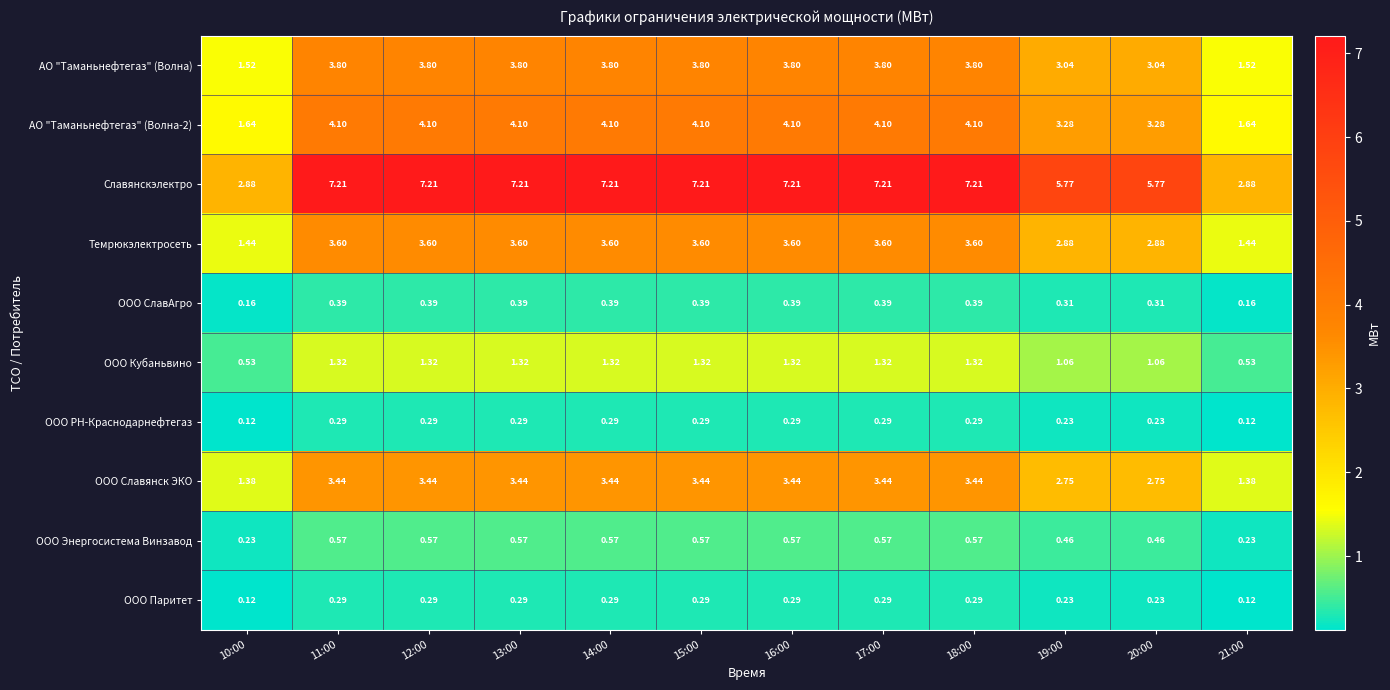

Which series has the widest spread of values?

Славянскэлектро